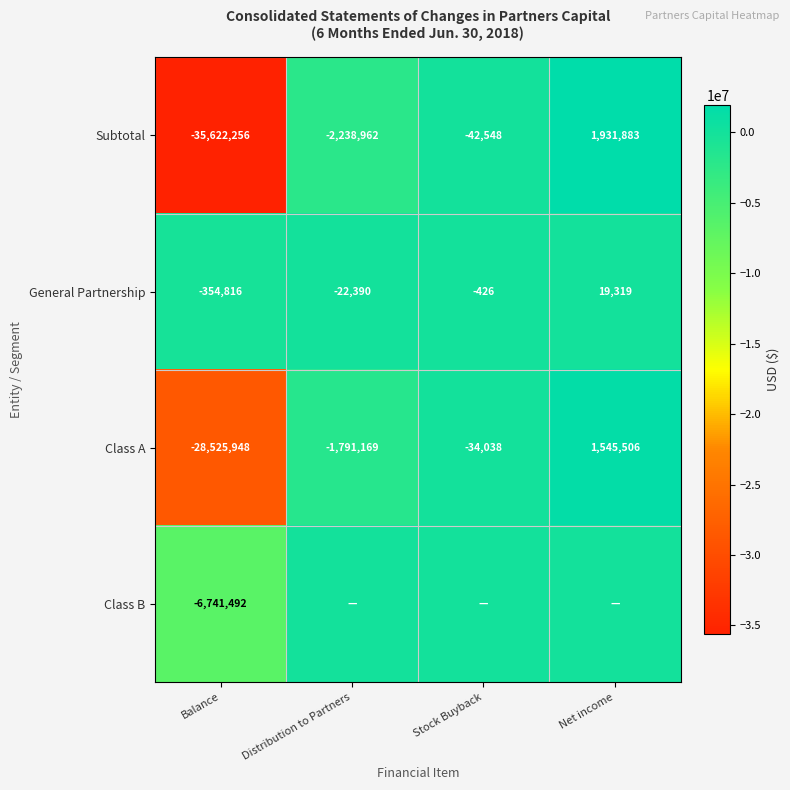

What is the sum of the Subtotal values at Stock Buyback and Net income?

1889335